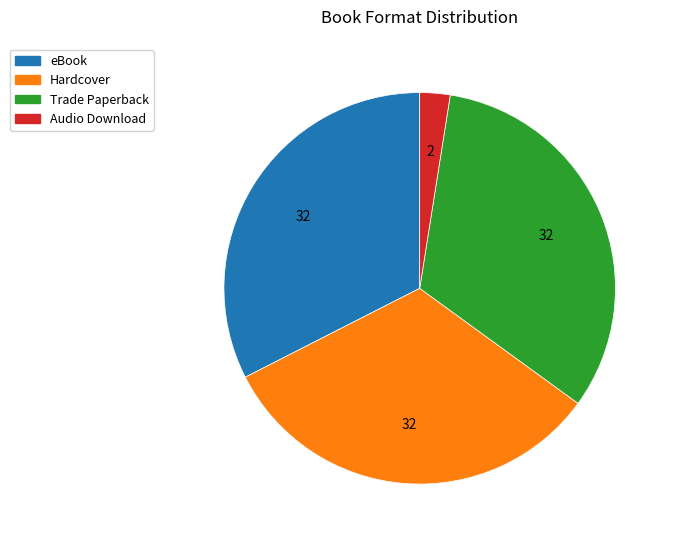

Is it true that Hardcover is 47% of the pie?

False